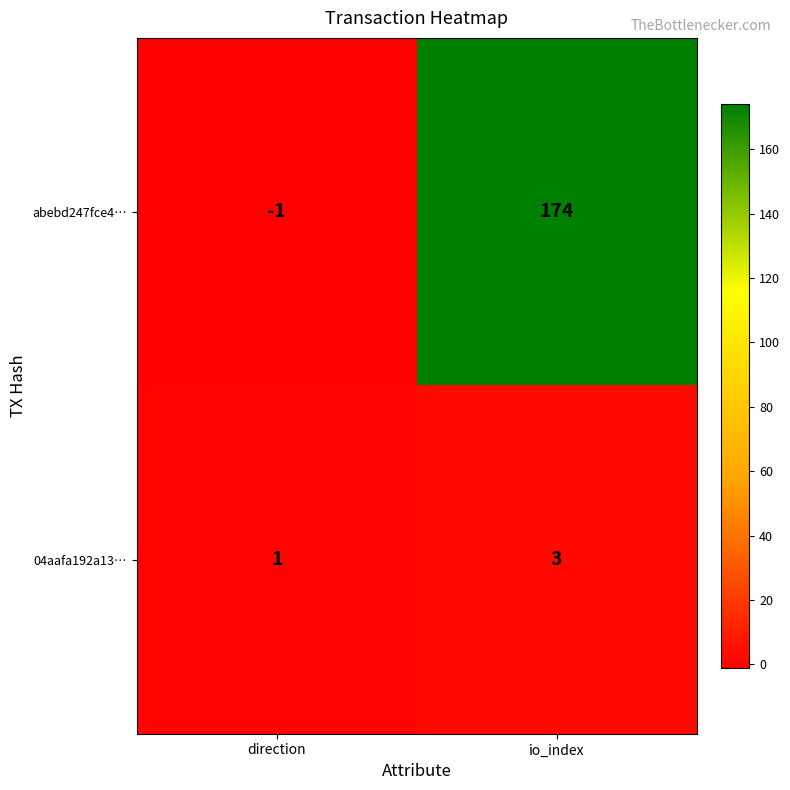

What is the smallest value displayed?

-1